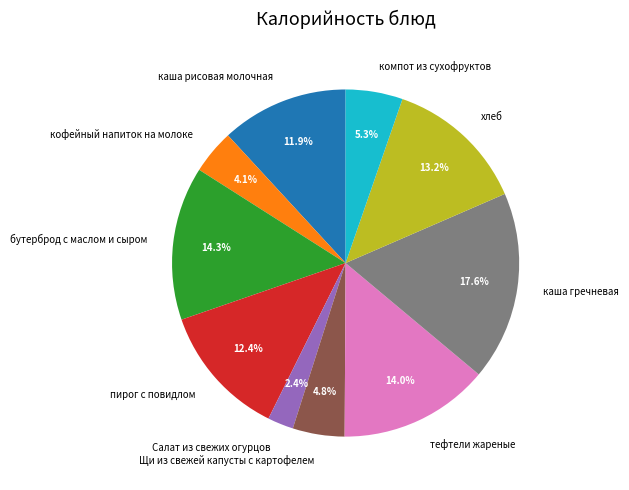

How many slices are in this pie chart?

10